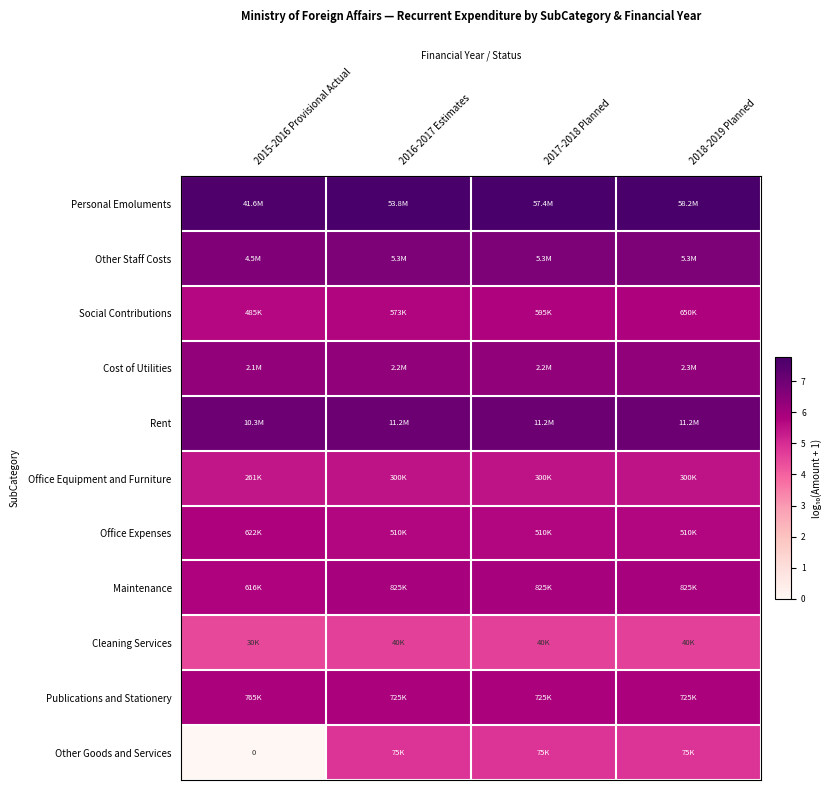

What is the maximum value for Other Goods and Services?

4.9